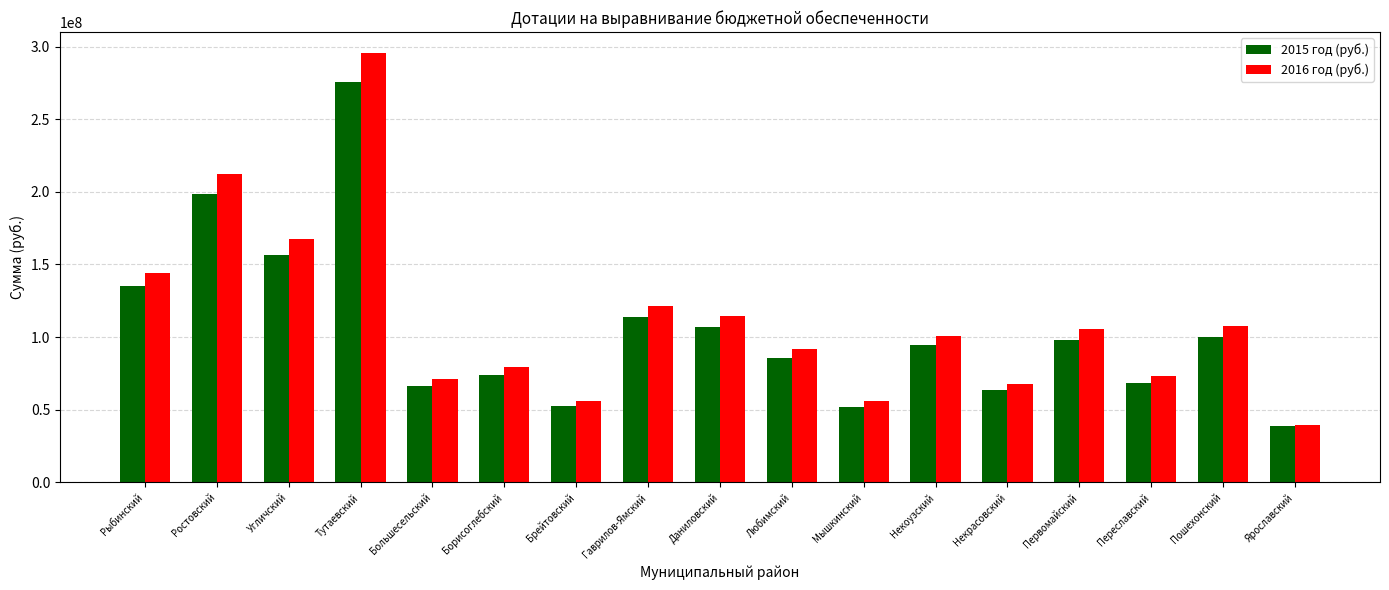

How many bars are there in total?

34